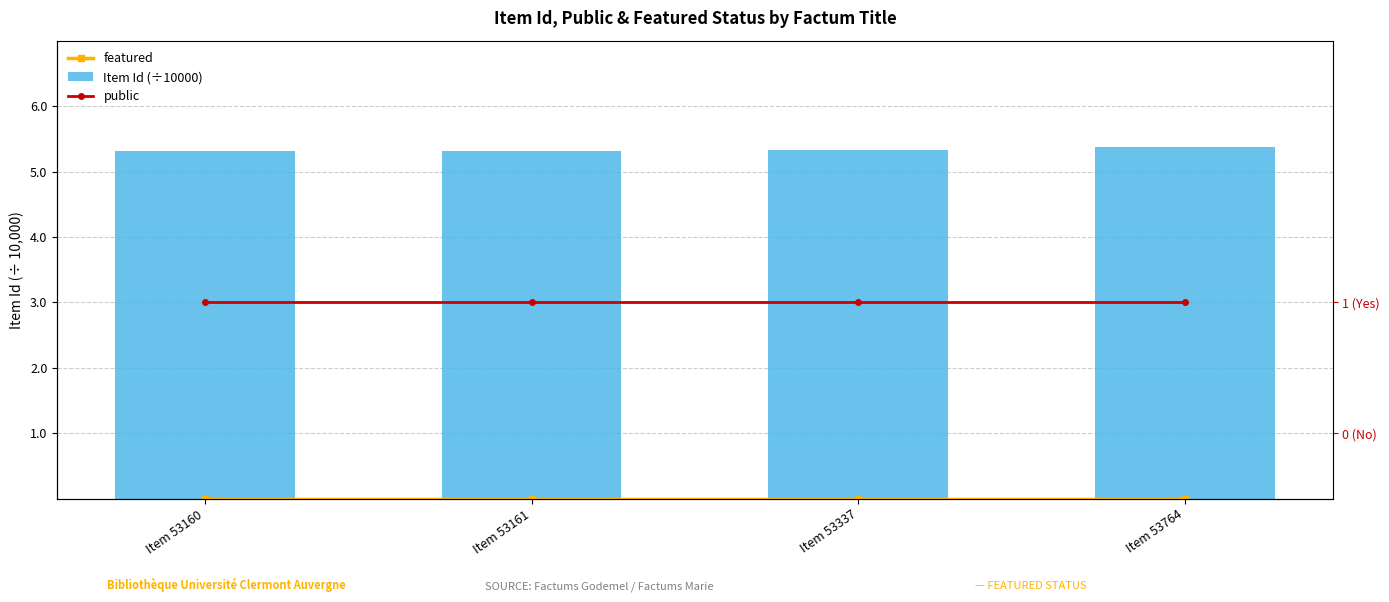

Which series has the largest range (max minus min)?

Item Id (÷10000)